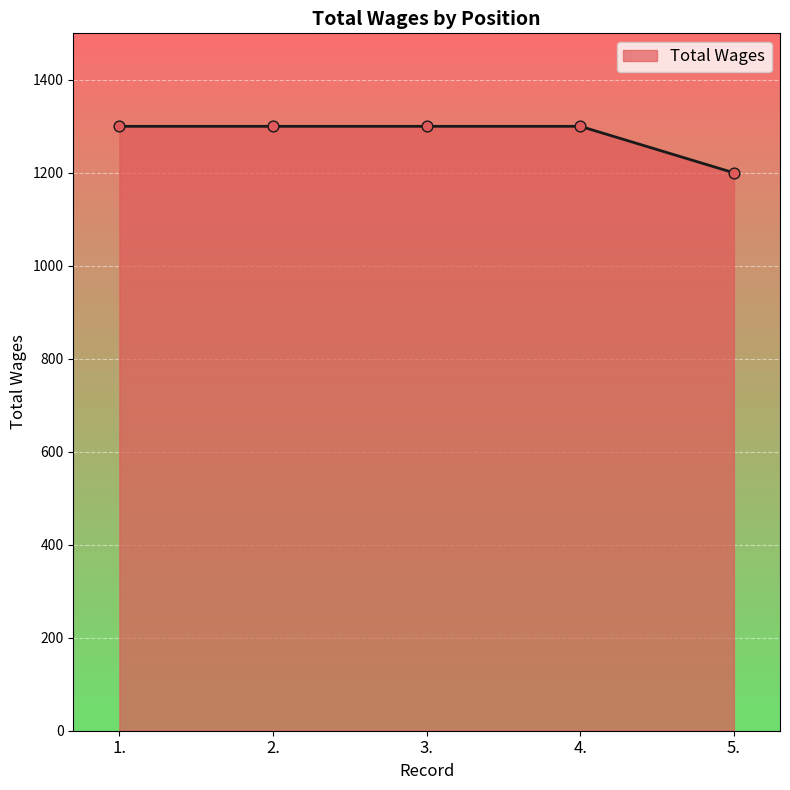

What is the change in value from 4. to 5.?

-100